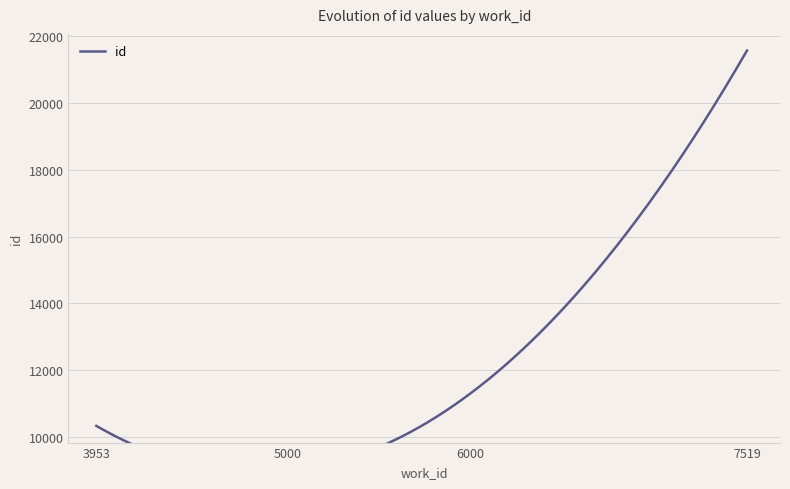

What is the greatest value displayed?

21573